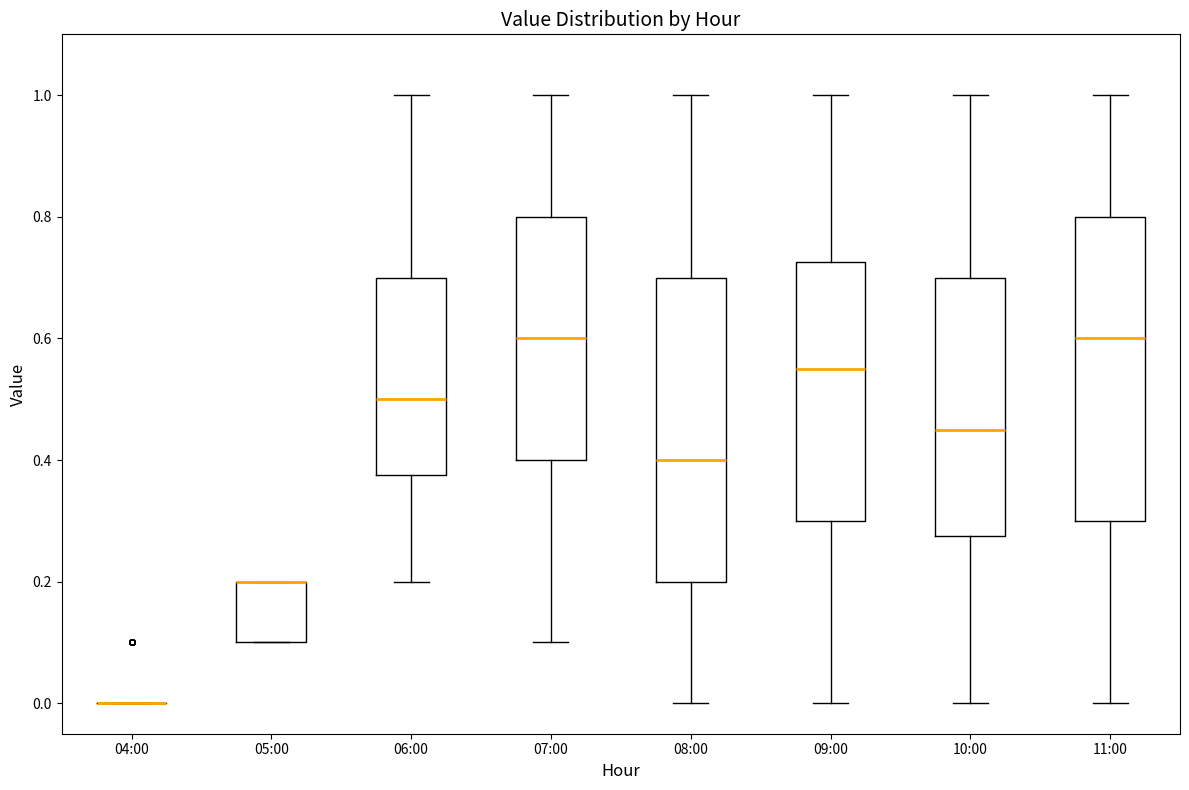

Where does the lower whisker of the box for 06:00 end on the y-axis? The values are not printed on the chart, so give them approximately, as read against the axis.

0.20